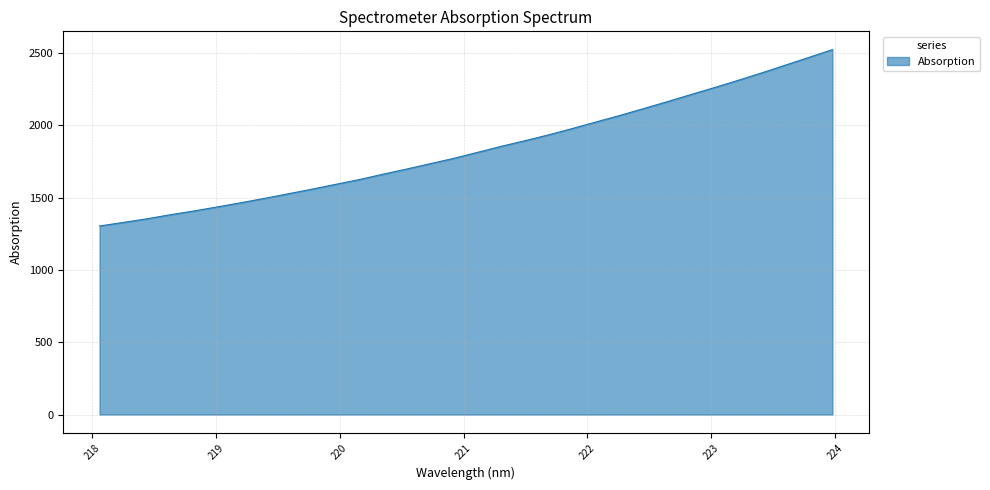

What is the difference between the second highest and minimum values?

1166.0